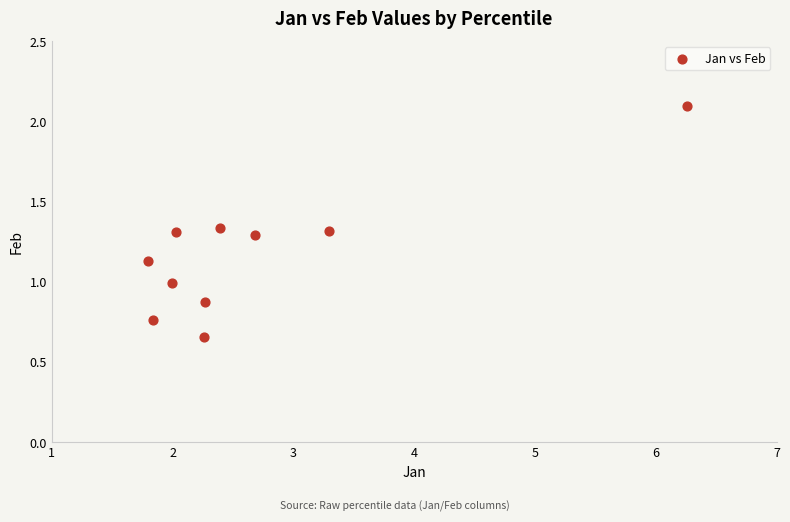

What is the range of Y values (max minus min)?

1.4